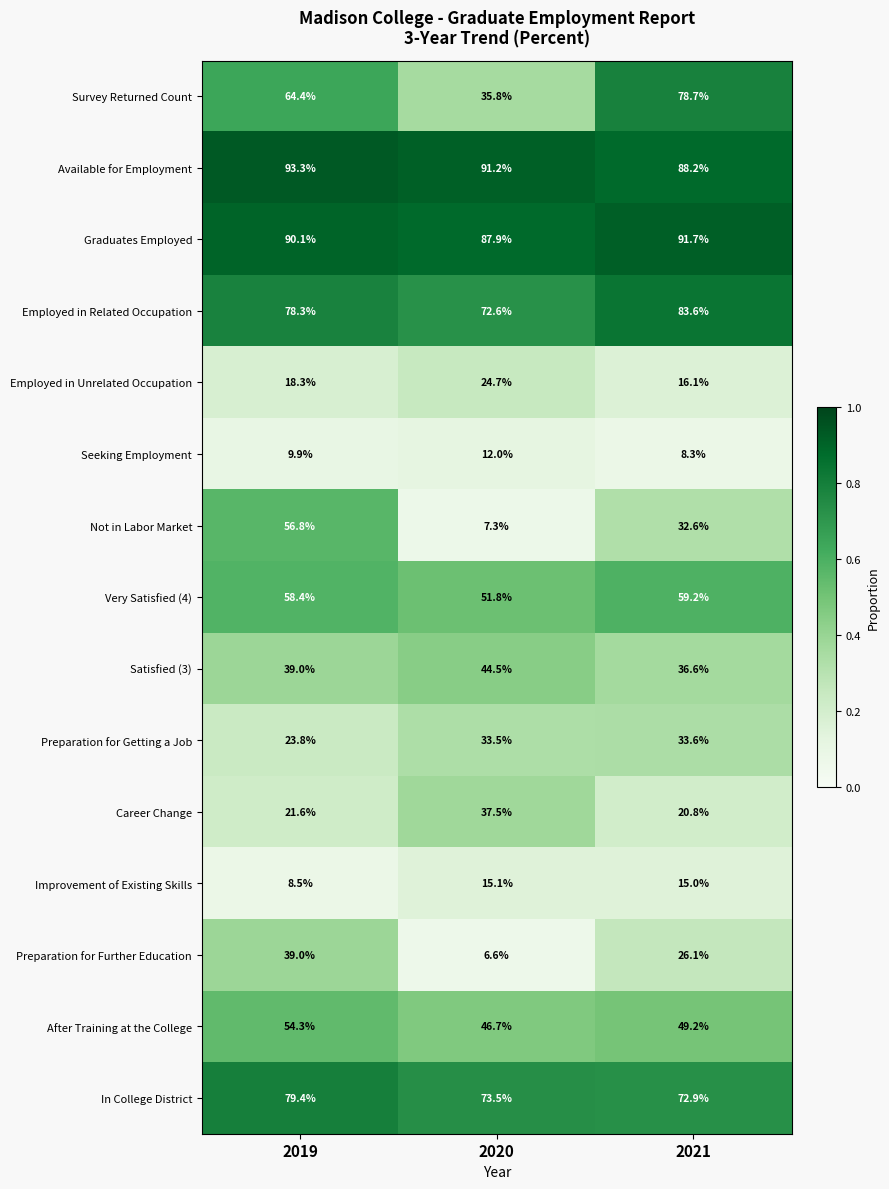

Rank the categories by Not in Labor Market value from highest to lowest.

2019, 2021, 2020